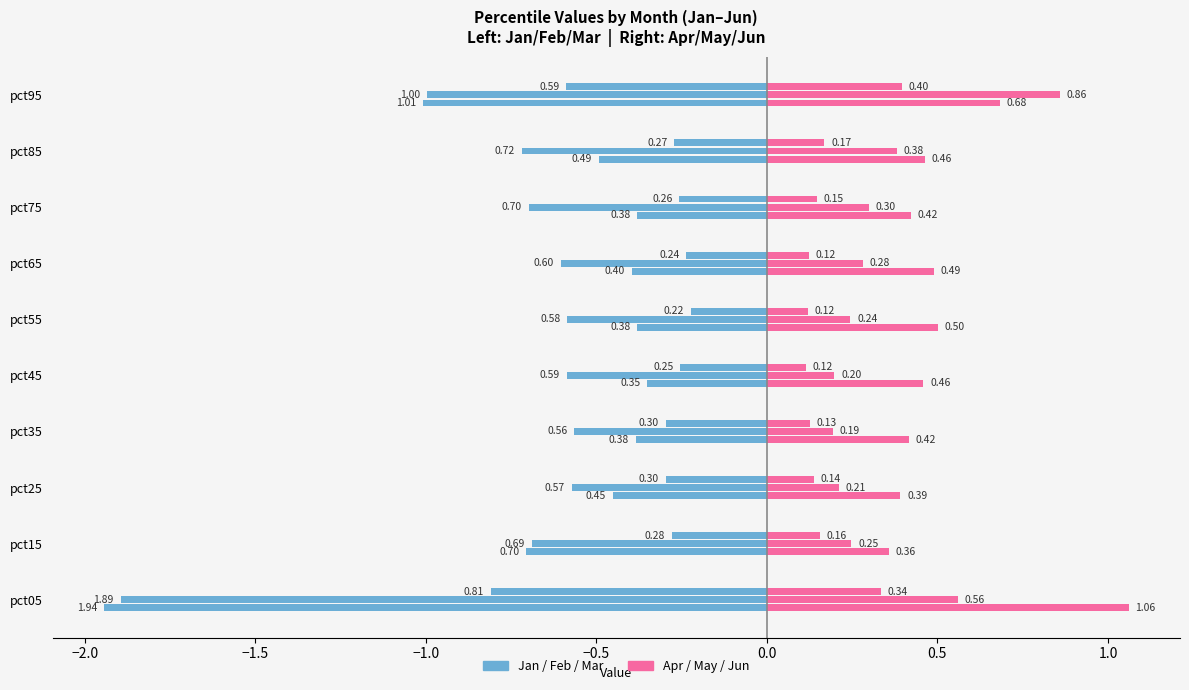

What is the difference between the highest and lowest values at pct15?

0.5